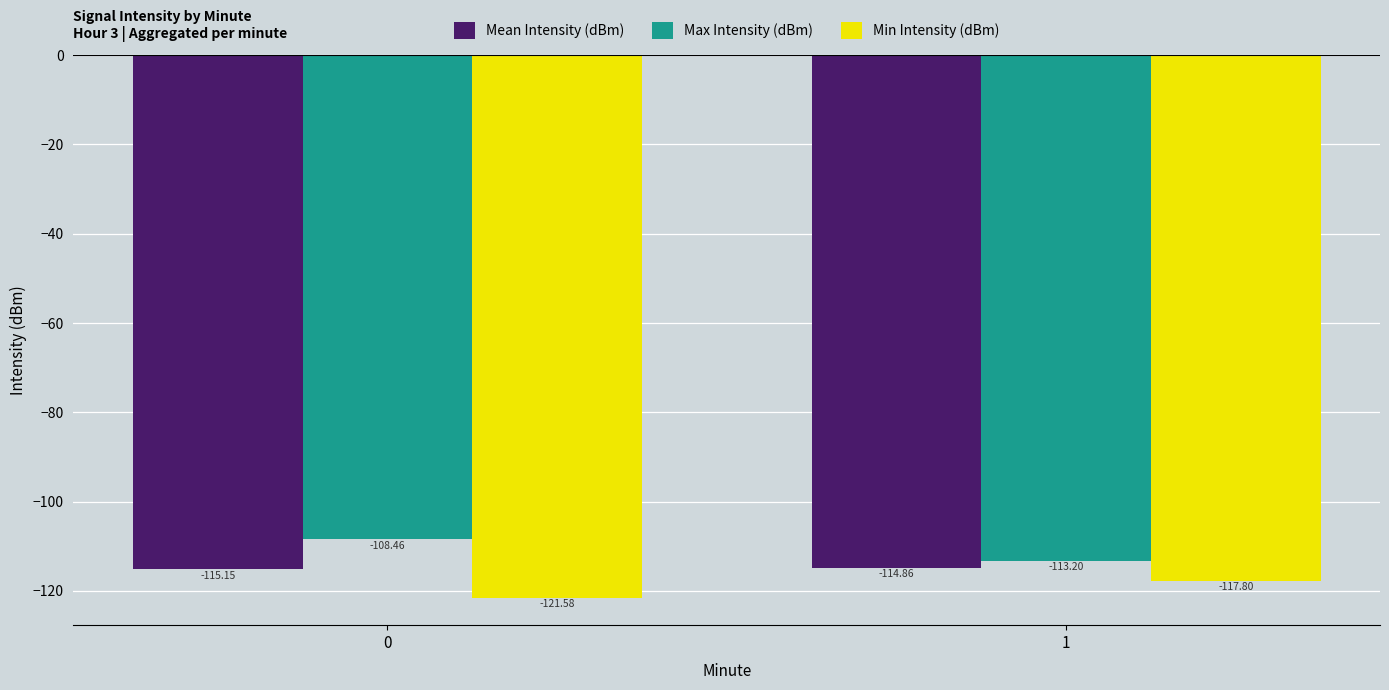

Count the Min Intensity (dBm) values in the range -121 to -117.

1